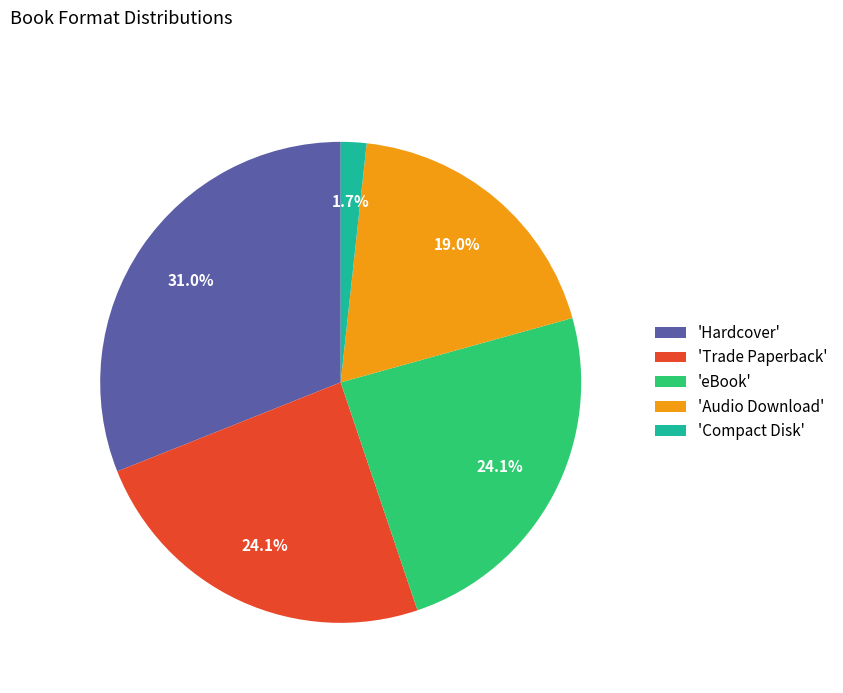

Is there a majority slice in this chart?

No